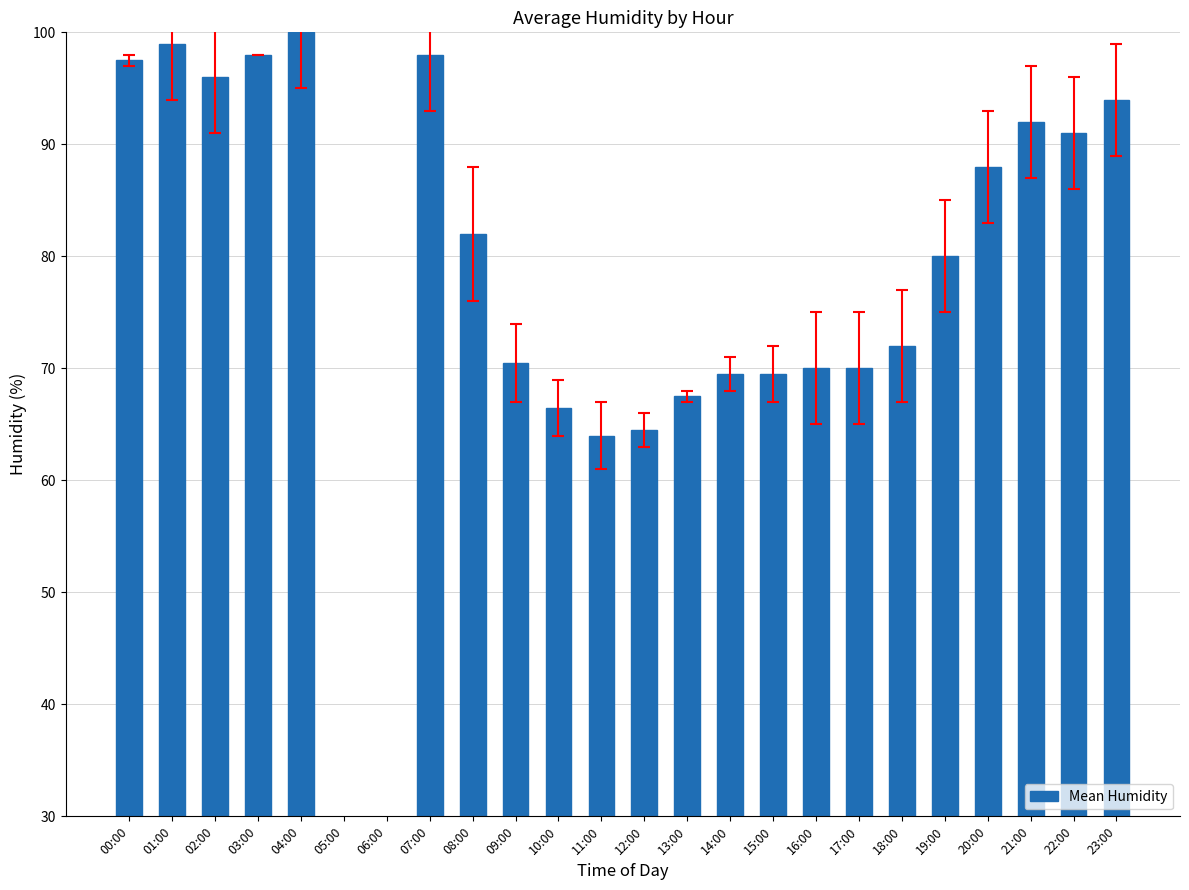

What is the average value?

75.0